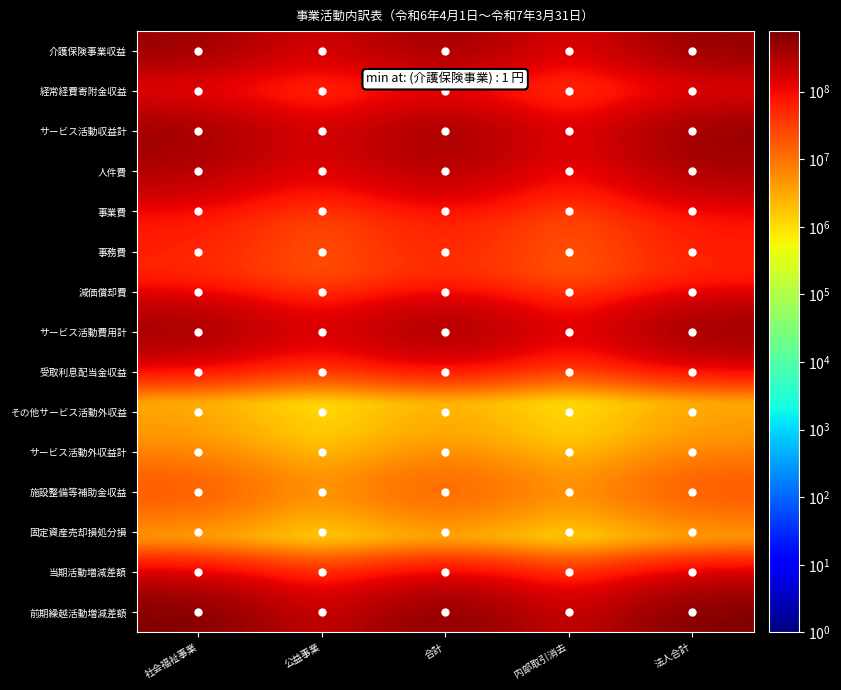

Reading left to right, transcribe all the data shown in this chart.

介護保険事業収益: 社会福祉事業=497640437	公益事業=58009651	合計=555650088	内部取引消去=1	法人合計=555650088
経常経費寄附金収益: 社会福祉事業=78000	公益事業=1	合計=78000	内部取引消去=1	法人合計=78000
サービス活動収益計: 社会福祉事業=497718437	公益事業=58009651	合計=555728088	内部取引消去=1	法人合計=555728088
人件費: 社会福祉事業=329182522	公益事業=49371991	合計=378554513	内部取引消去=1	法人合計=378554513
事業費: 社会福祉事業=73276421	公益事業=795820	合計=74072241	内部取引消去=1	法人合計=74072241
事務費: 社会福祉事業=68962662	公益事業=7444811	合計=76407473	内部取引消去=1	法人合計=76407473
減価償却費: 社会福祉事業=43306374	公益事業=699763	合計=44006137	内部取引消去=1	法人合計=44006137
サービス活動費用計: 社会福祉事業=512064261	公益事業=58312385	合計=570376646	内部取引消去=1	法人合計=570376646
受取利息配当金収益: 社会福祉事業=216411	公益事業=20028	合計=236439	内部取引消去=1	法人合計=236439
その他サービス活動外収益: 社会福祉事業=4283640	公益事業=32392	合計=4316032	内部取引消去=1	法人合計=4316032
サービス活動外収益計: 社会福祉事業=4500051	公益事業=52420	合計=4552471	内部取引消去=1	法人合計=4552471
施設整備等補助金収益: 社会福祉事業=22838000	公益事業=1	合計=22838000	内部取引消去=1	法人合計=22838000
固定資産売却損処分損: 社会福祉事業=63576	公益事業=1	合計=63576	内部取引消去=1	法人合計=63576
当期活動増減差額: 社会福祉事業=12928651	公益事業=250314	合計=12678337	内部取引消去=1	法人合計=12678337
前期繰越活動増減差額: 社会福祉事業=772436270	公益事業=15053454	合計=787489724	内部取引消去=1	法人合計=787489724